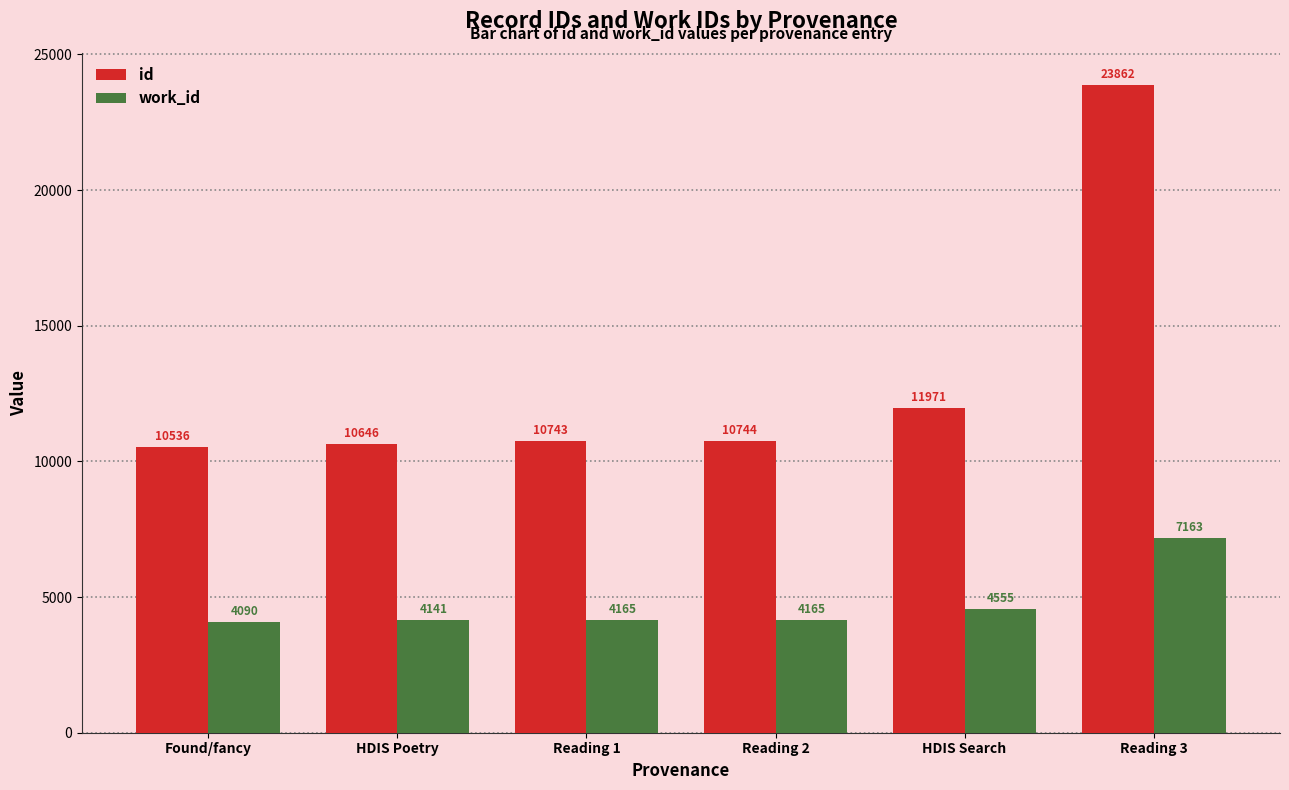

What is the highest value of the id series?

23862